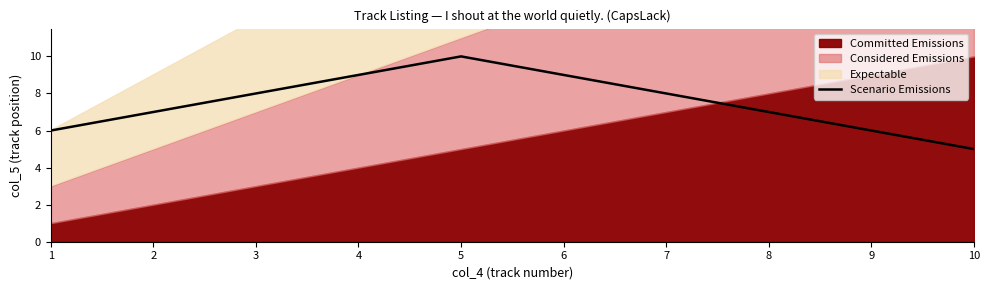

Read the value at 9.

6